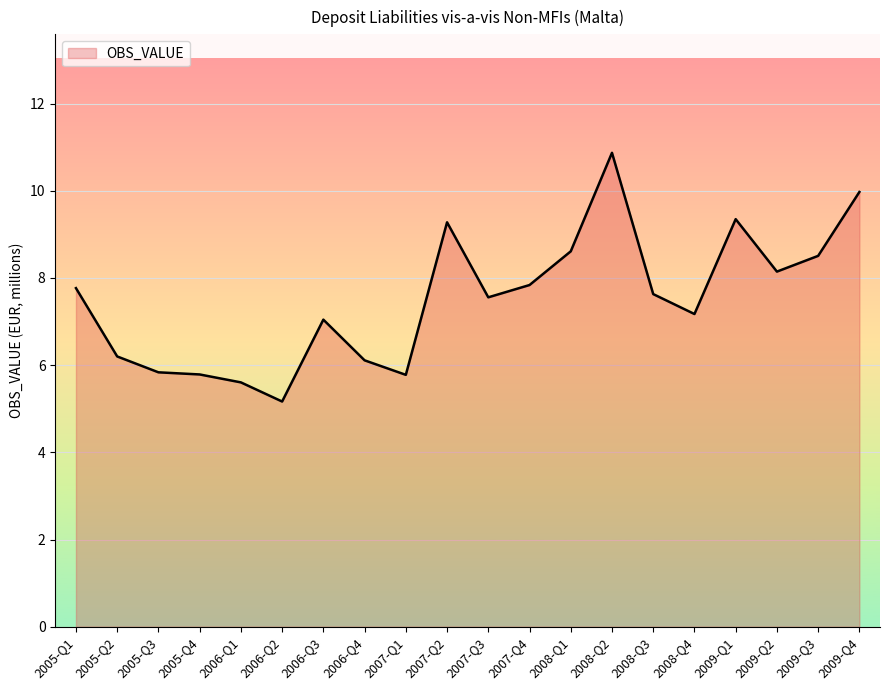

True or false: the data shows 5.8 at 2005-Q4.

True